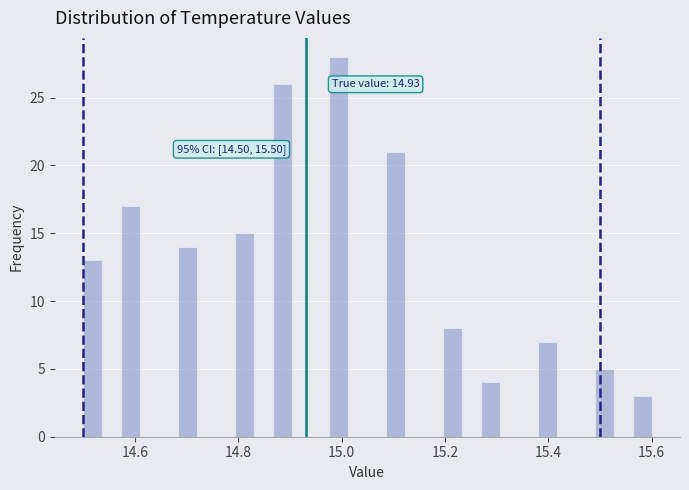

Around what value on the x-axis is the tallest bar? Give the approximate position of its centre, as read against the axis.

15.00